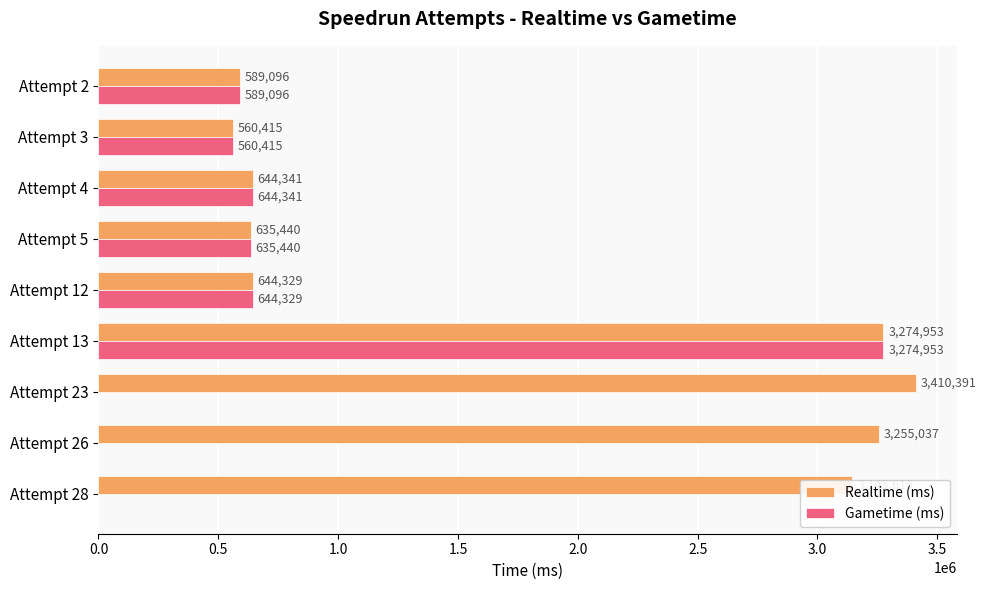

What value does the Realtime (ms) series have at Attempt 5?

635440